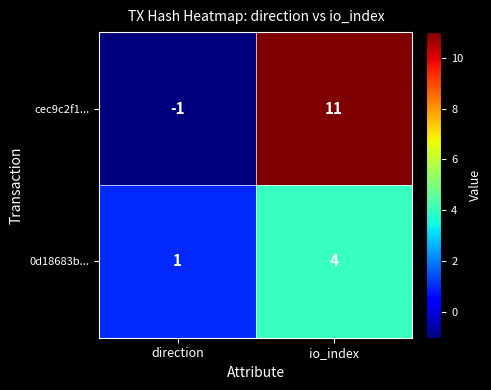

Which label corresponds to the smallest value in the chart?

direction